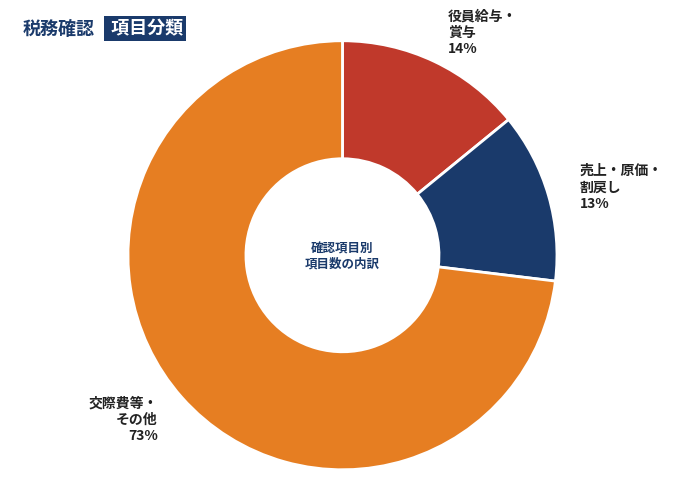

Is there any slice that represents more than half of the pie?

Yes